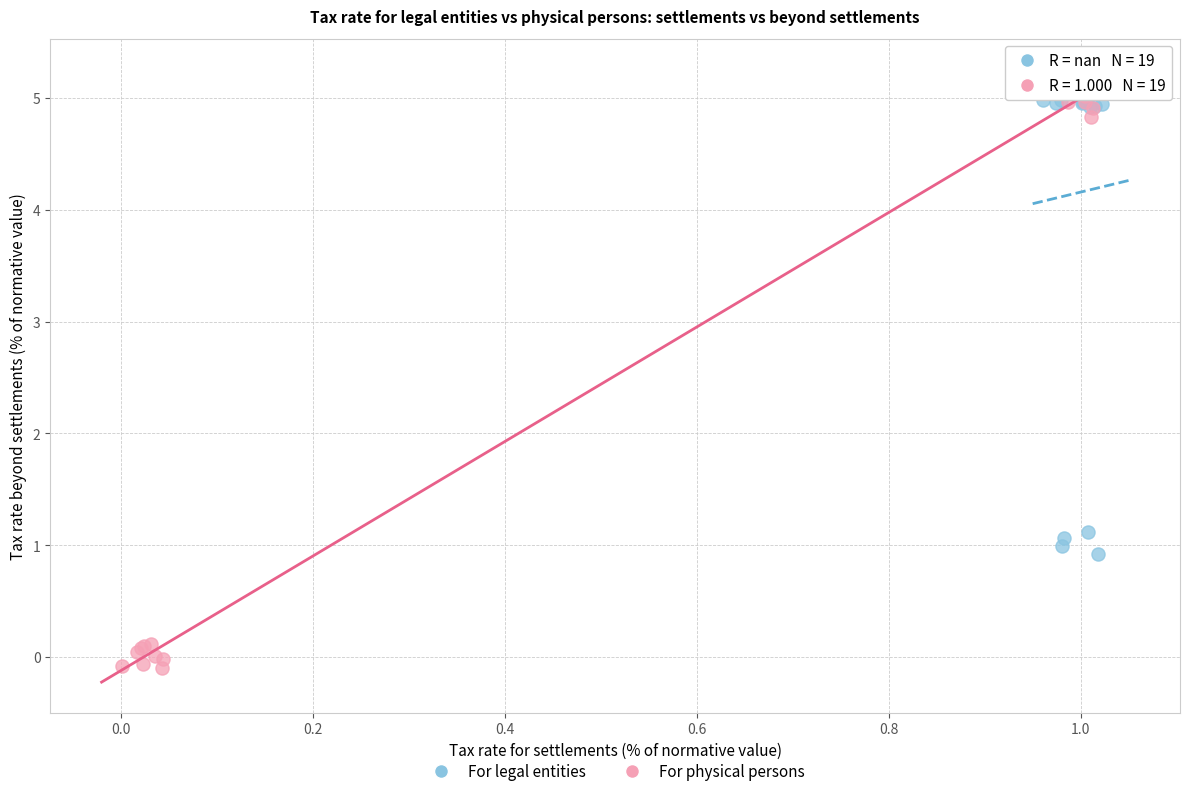

What are all the series names shown in the legend?

For legal entities, For physical persons